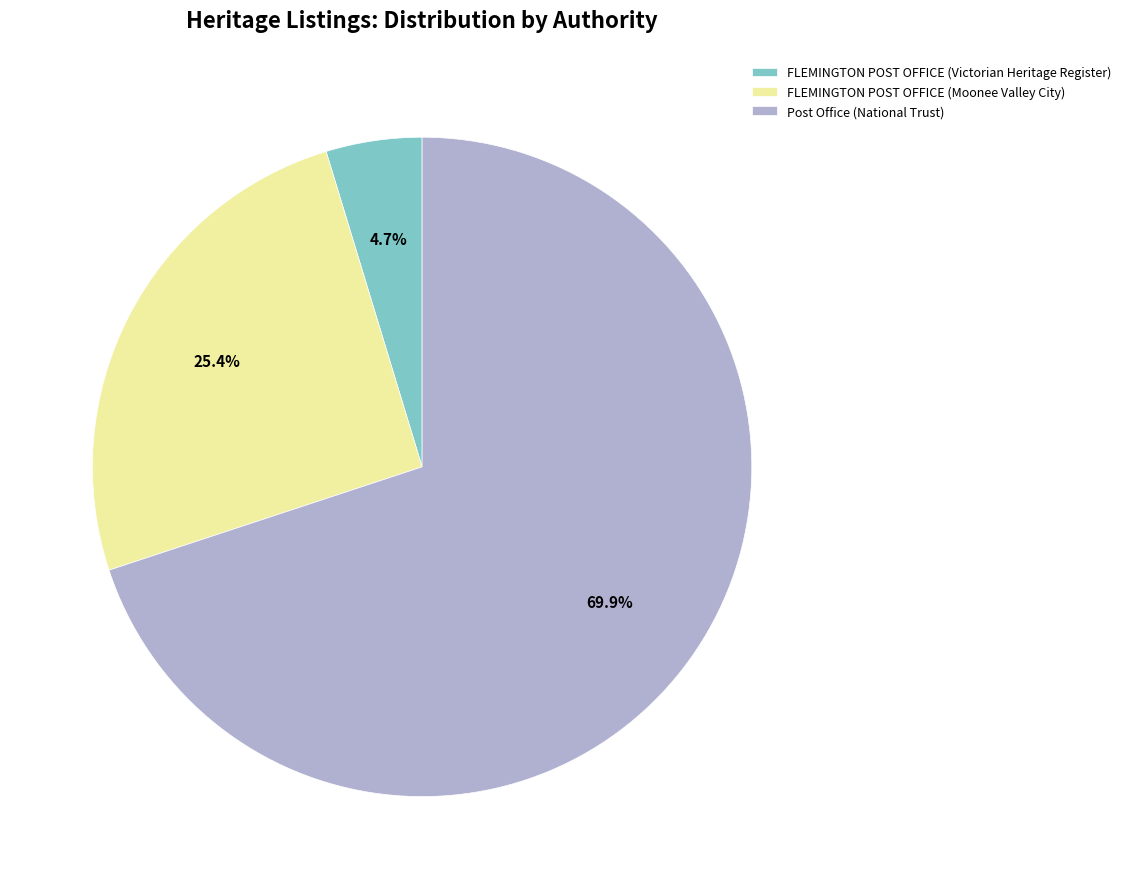

To the nearest percent, what percentage of the pie is FLEMINGTON POST OFFICE (Moonee Valley City)?

25%